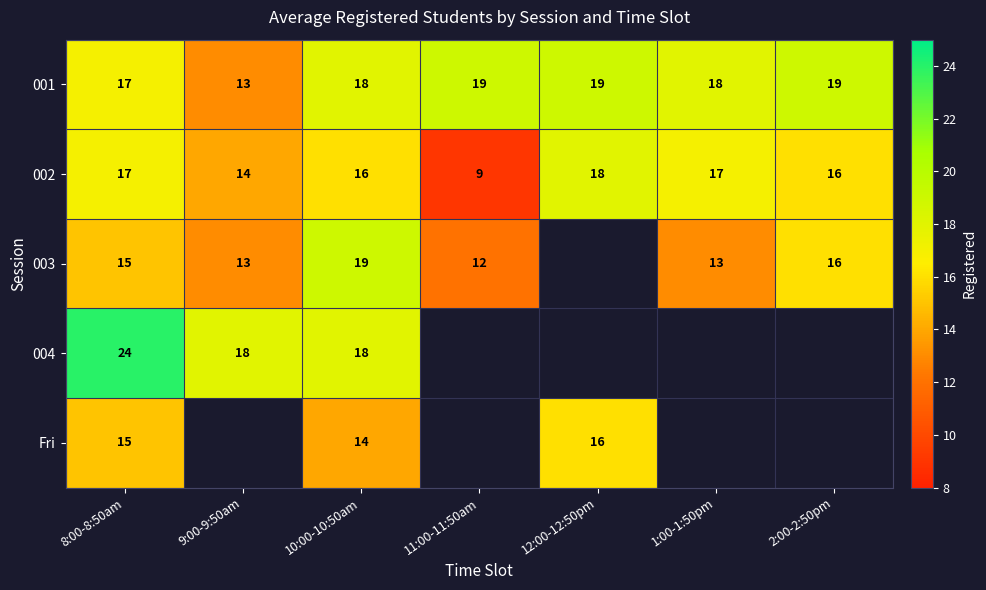

What is the difference between the highest and lowest values at 11:00-11:50am?

10.0